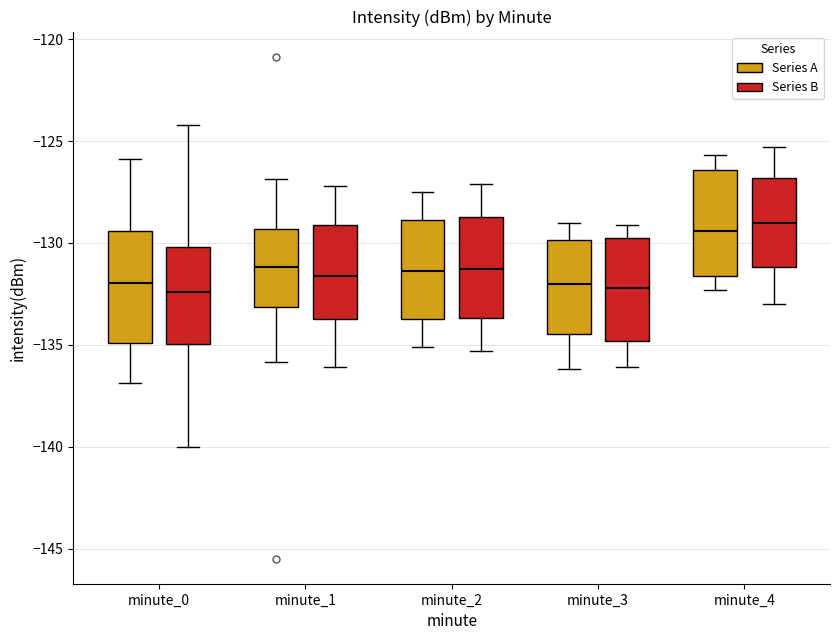

Reading left to right, read every box against the y-axis: the position of its median line, the range the box covers, and the ends of its whiskers. The values are not printed on the chart, so give them approximately, as read against the axis.

minute_0 (Series A): median -132.0, box -135.0 to -129.5, whiskers -137.0 to -126.0
minute_0 (Series B): median -132.5, box -135.0 to -130.0, whiskers -140.0 to -124.0
minute_1 (Series A): median -131.0, box -133.0 to -129.5, whiskers -136.0 to -127.0
minute_1 (Series B): median -131.5, box -133.5 to -129.0, whiskers -136.0 to -127.0
minute_2 (Series A): median -131.5, box -133.5 to -129.0, whiskers -135.0 to -127.5
minute_2 (Series B): median -131.5, box -133.5 to -128.5, whiskers -135.5 to -127.0
minute_3 (Series A): median -132.0, box -134.5 to -130.0, whiskers -136.0 to -129.0
minute_3 (Series B): median -132.0, box -135.0 to -129.5, whiskers -136.0 to -129.0
minute_4 (Series A): median -129.5, box -131.5 to -126.5, whiskers -132.5 to -125.5
minute_4 (Series B): median -129.0, box -131.0 to -127.0, whiskers -133.0 to -125.5